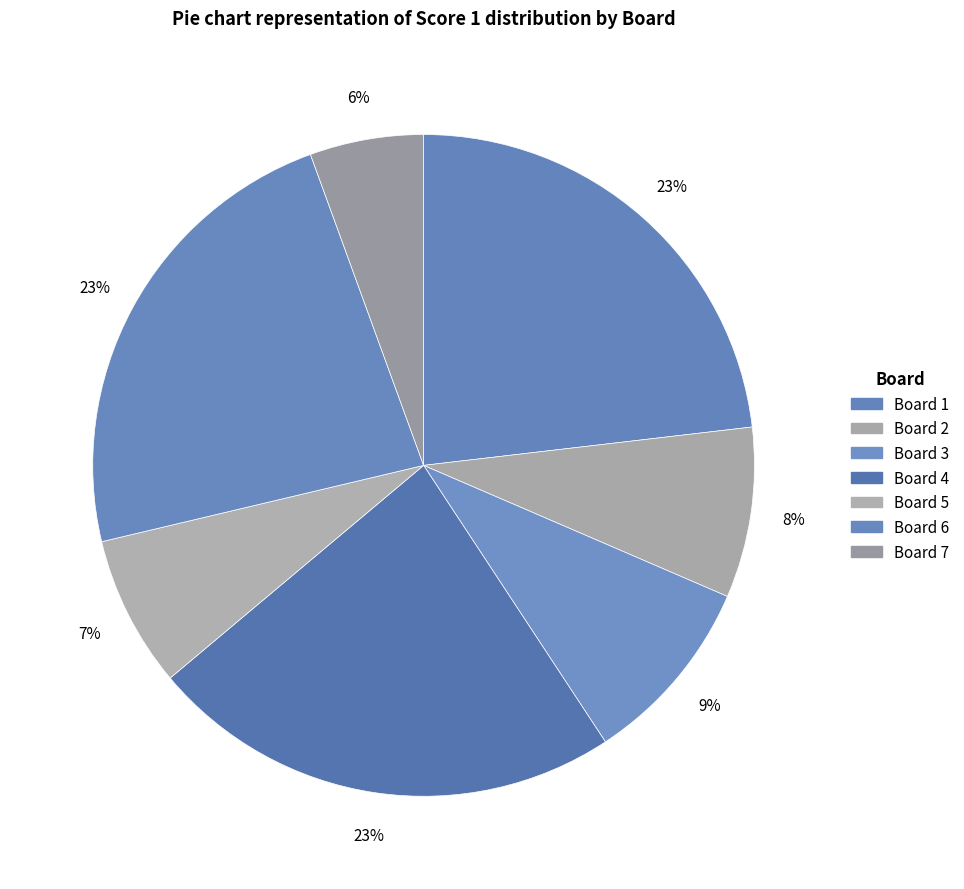

Count the number of slices in the pie.

7